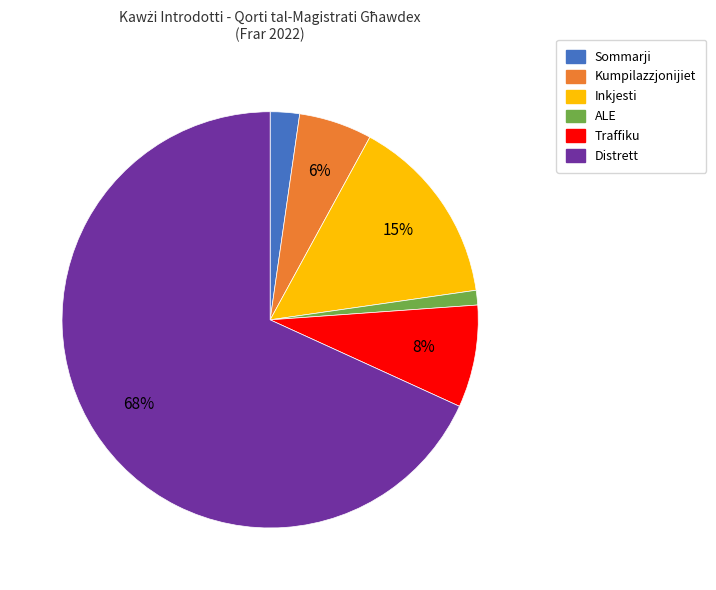

Rank the categories by value from lowest to highest.

ALE, Sommarji, Kumpilazzjonijiet, Traffiku, Inkjesti, Distrett